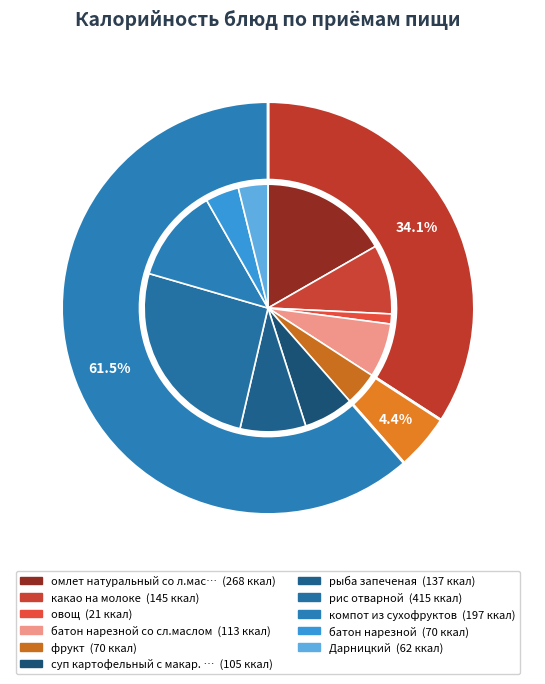

How many slices are in this pie chart?

11